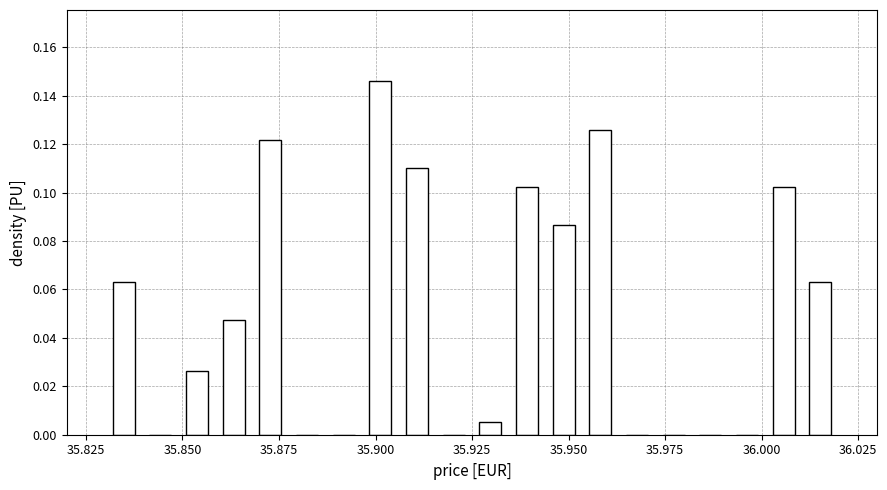

Around what value on the x-axis is the tallest bar? Give the approximate position of its centre, as read against the axis.

35.900